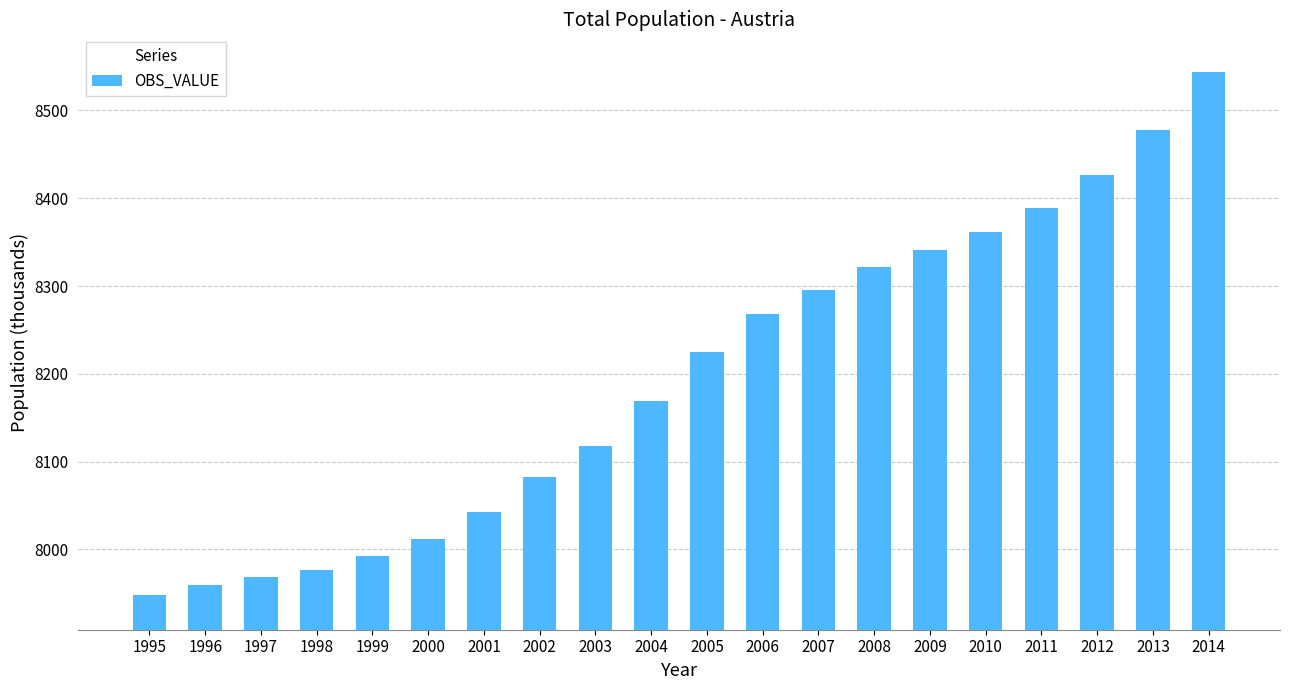

Are the bars horizontal?

No